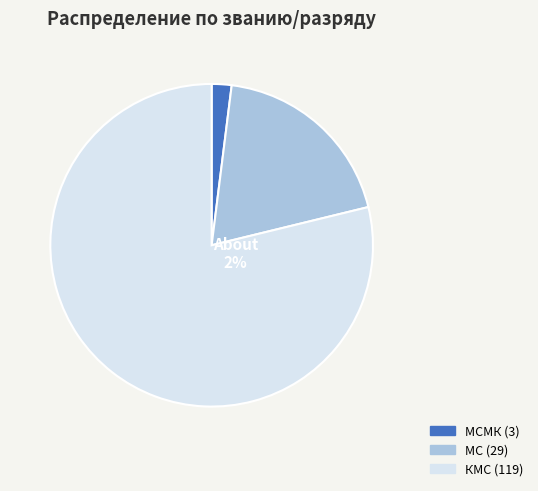

Does МСМК represent more than half of the total?

No